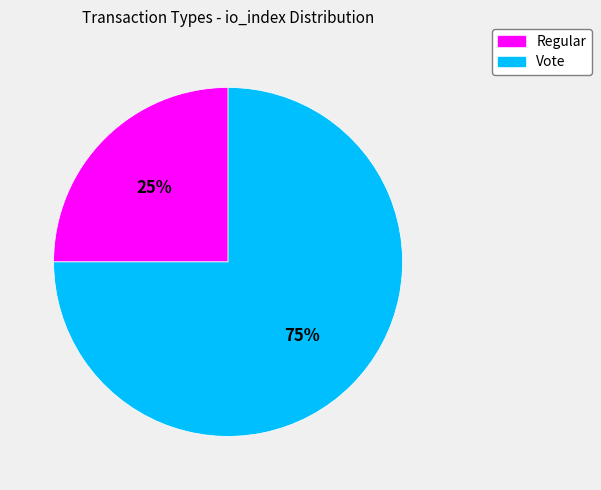

To the nearest percent, what is the difference between the largest and smallest slice percentages?

50%